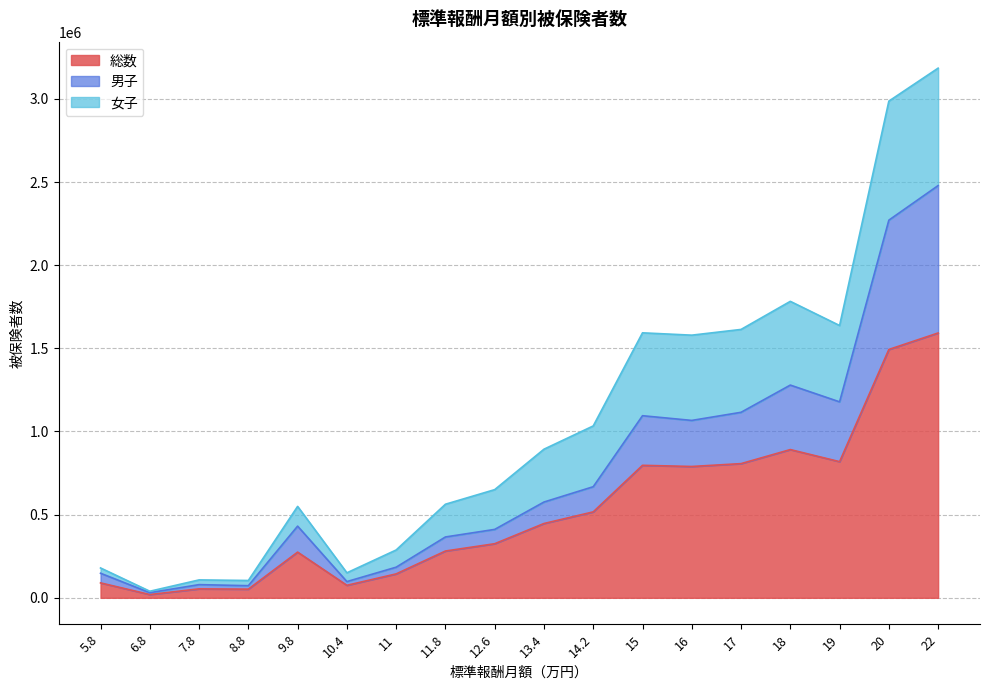

At which category is the sum across all series the highest?

22